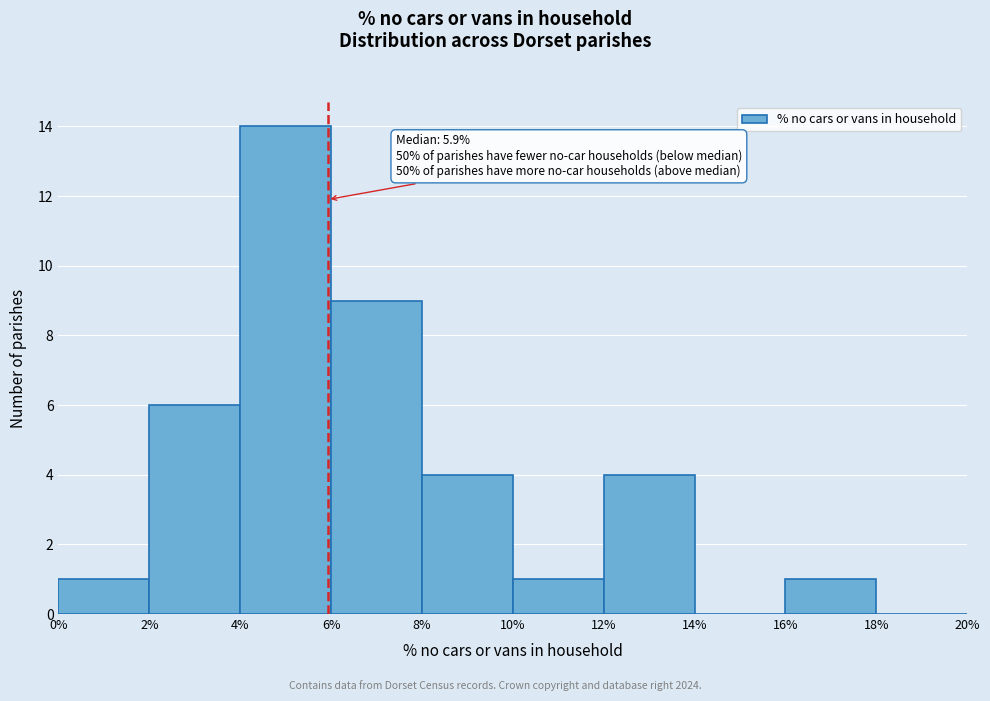

Which range on the x-axis has the tallest bar?

4% to 6%